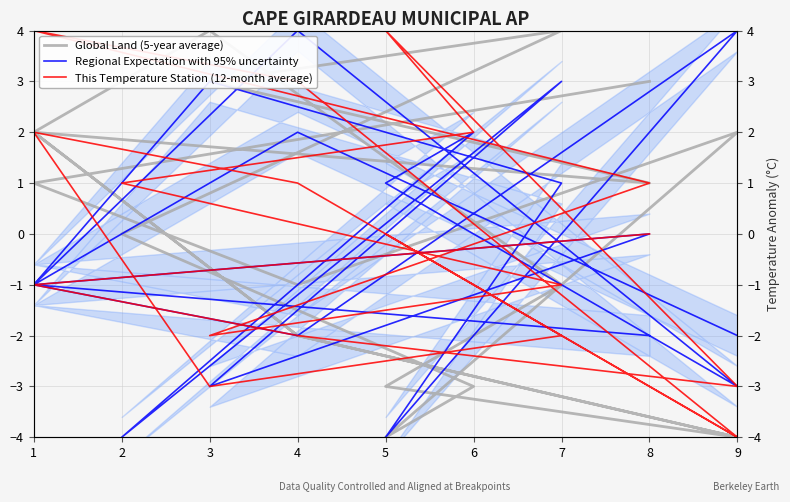

How many values in the This Temperature Station (12-month average) series are below 0?

9